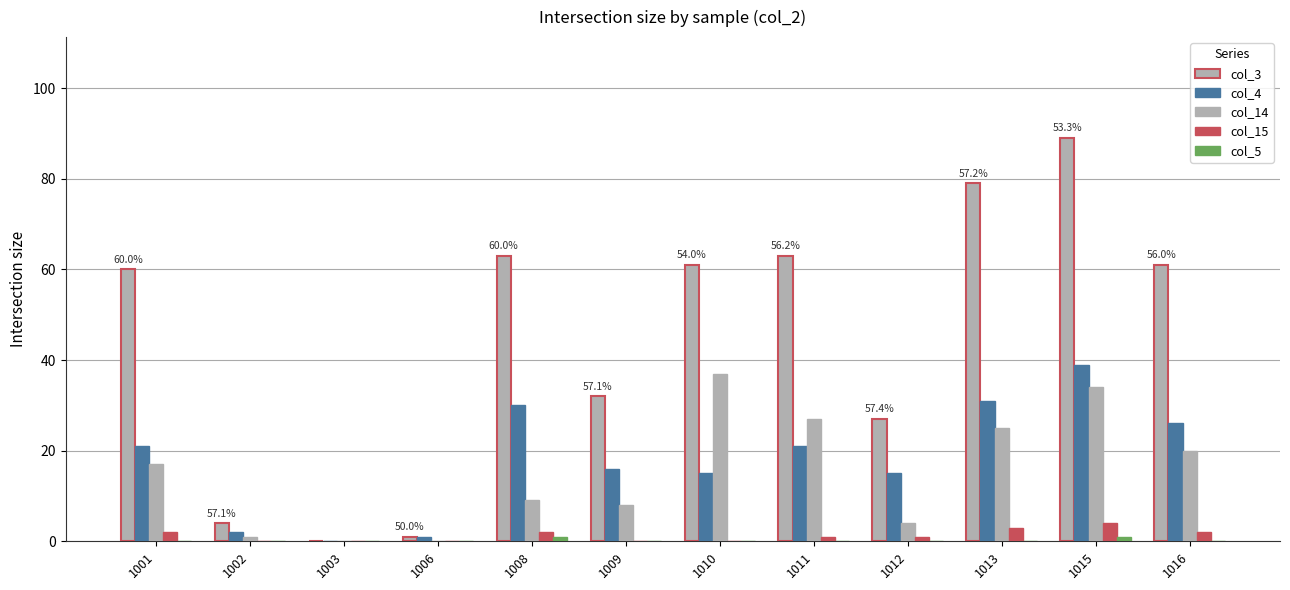

Rank the series at 1016 from highest to lowest value.

col_3, col_4, col_14, col_15, col_5